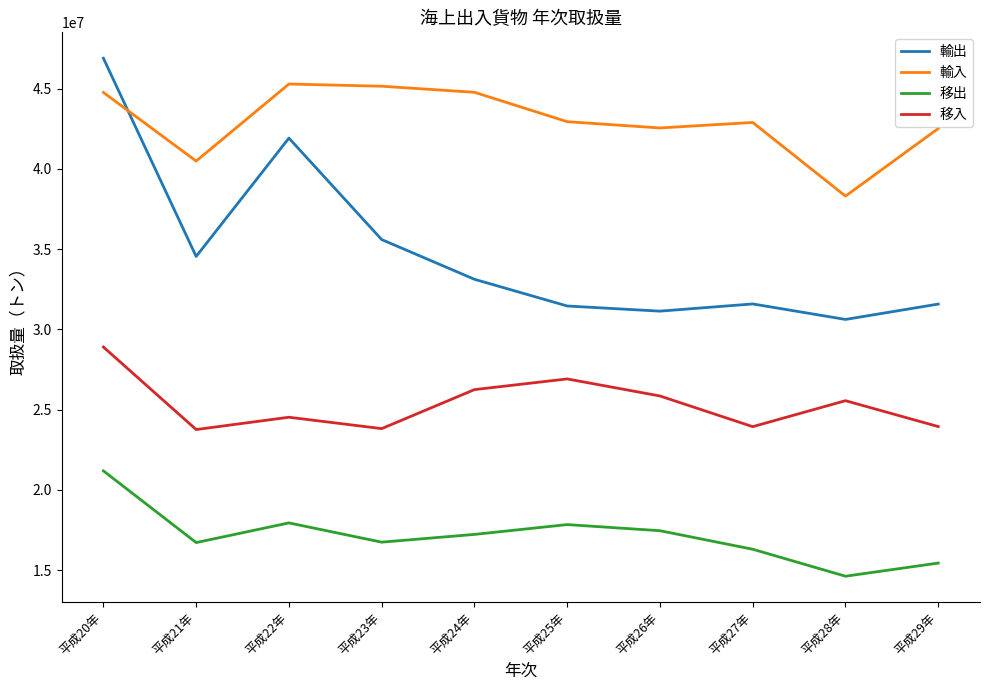

At which category is the sum across all series the highest?

平成20年